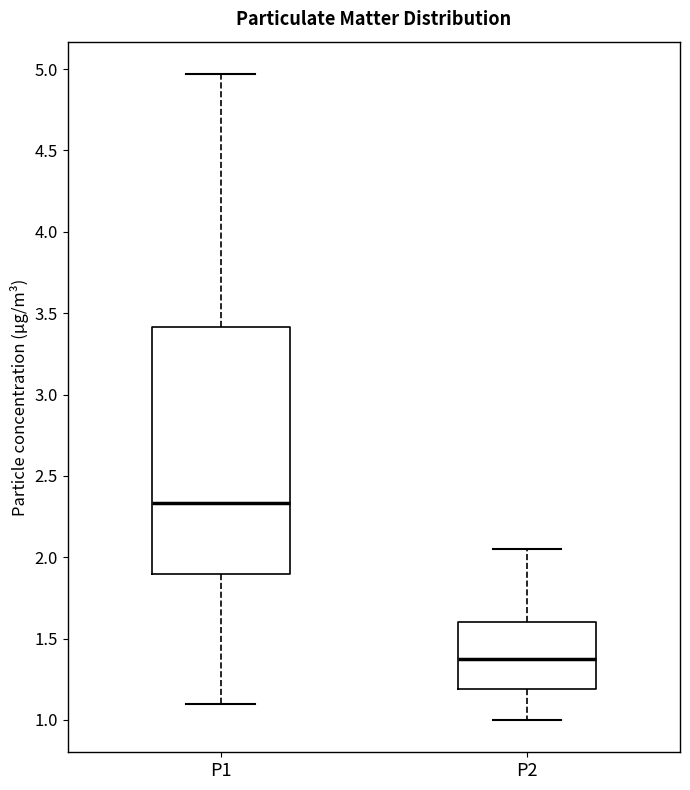

Comparing the boxes themselves (not the whiskers), which one is the tallest?

P1